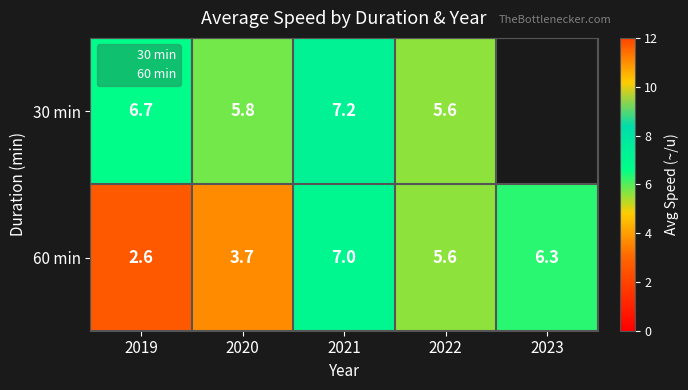

Between 2020 and 2019, which is larger?

2019